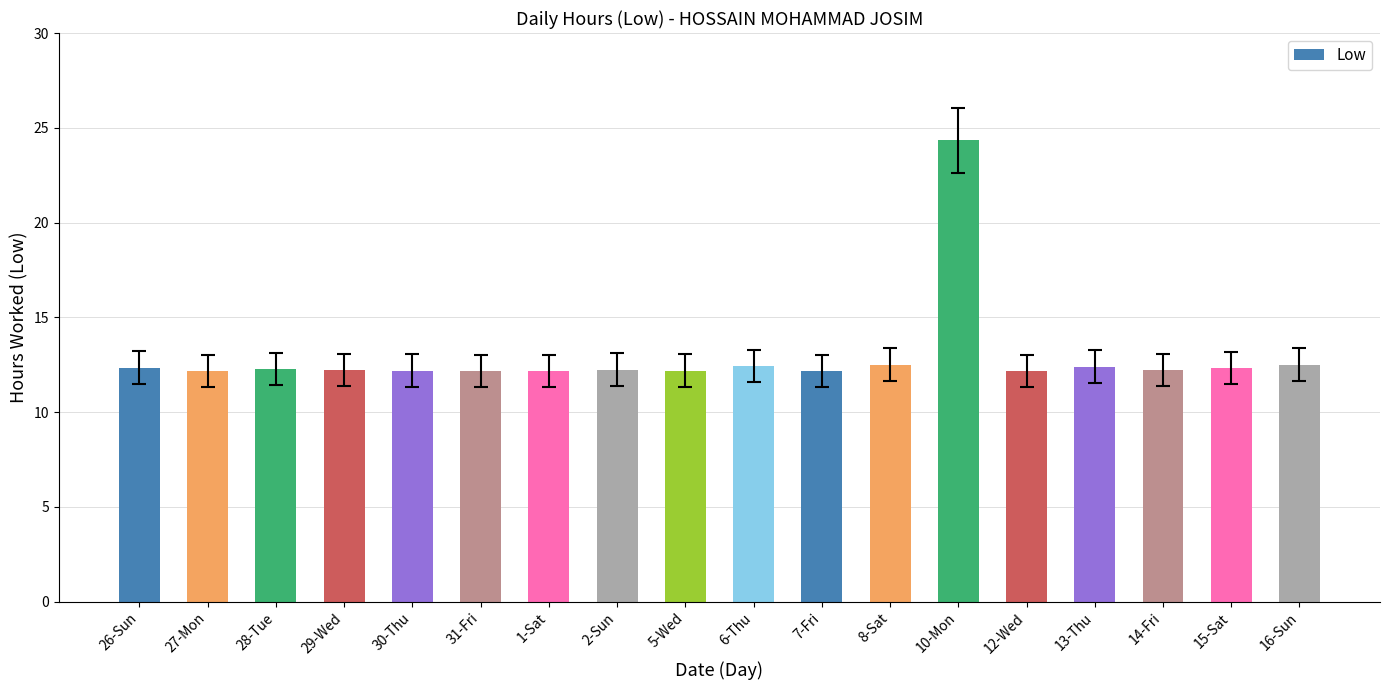

Are the bars horizontal?

No